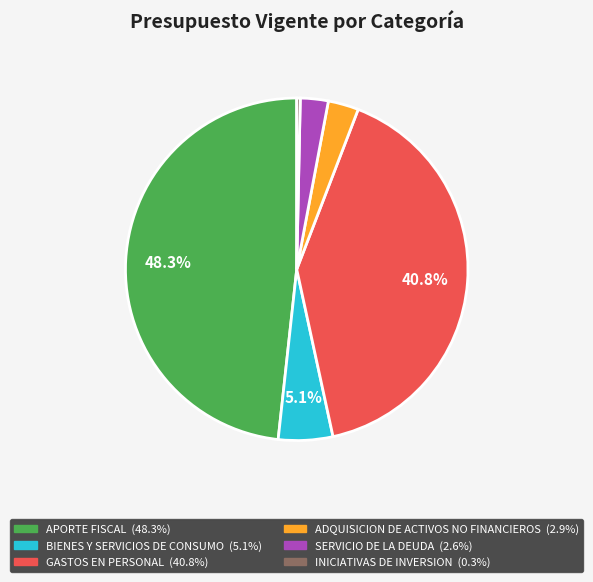

Combined, do ADQUISICION DE ACTIVOS NO FINANCIEROS and APORTE FISCAL account for over 50%?

Yes